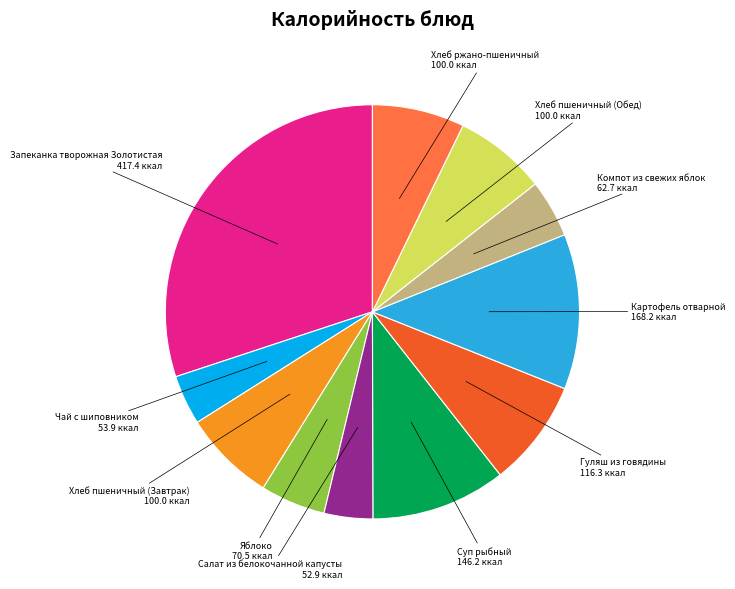

Does any single category account for the majority?

No